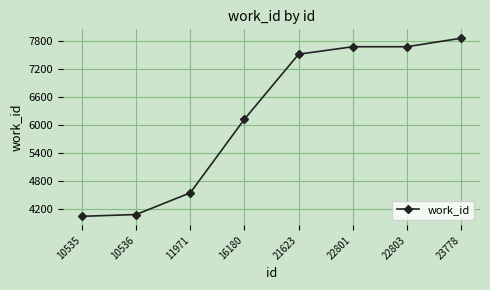

How many lines are shown in the chart?

1